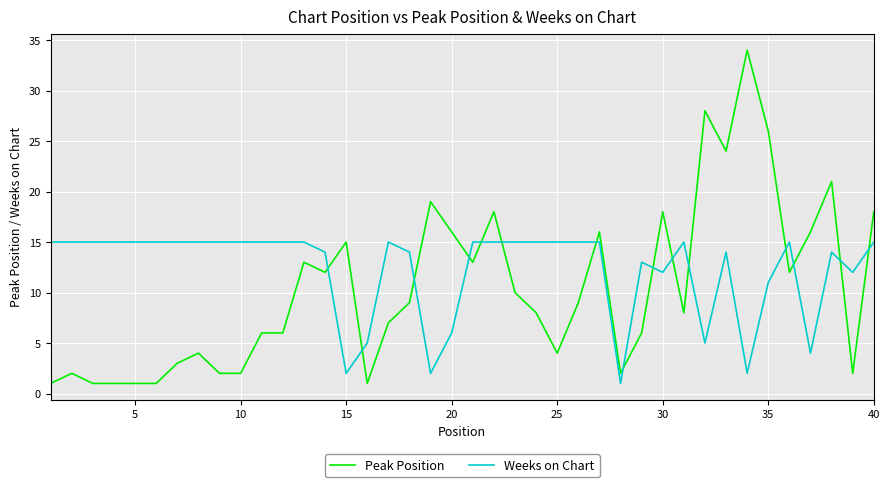

Which series has the largest range (max minus min)?

Peak Position